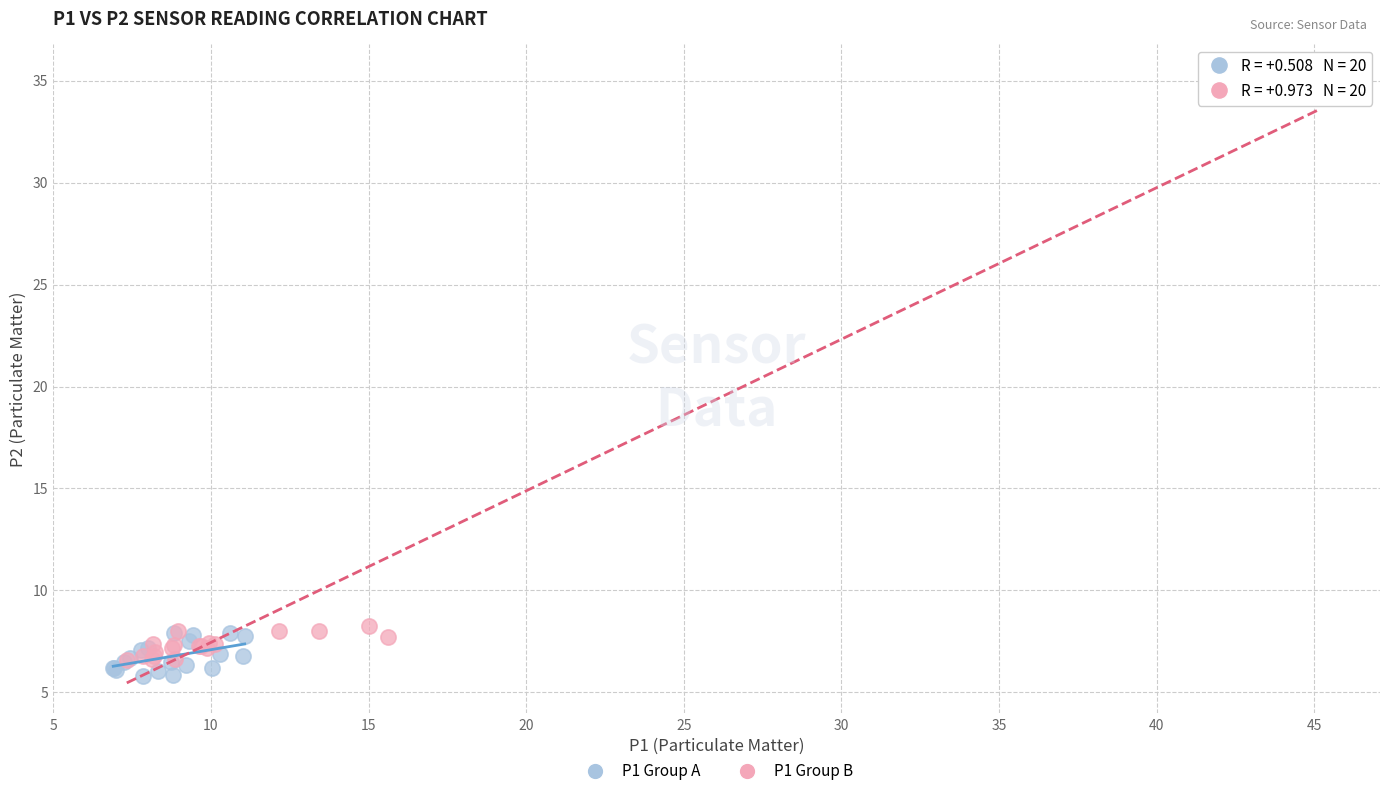

Which series has the widest spread of Y values?

P1 Group B